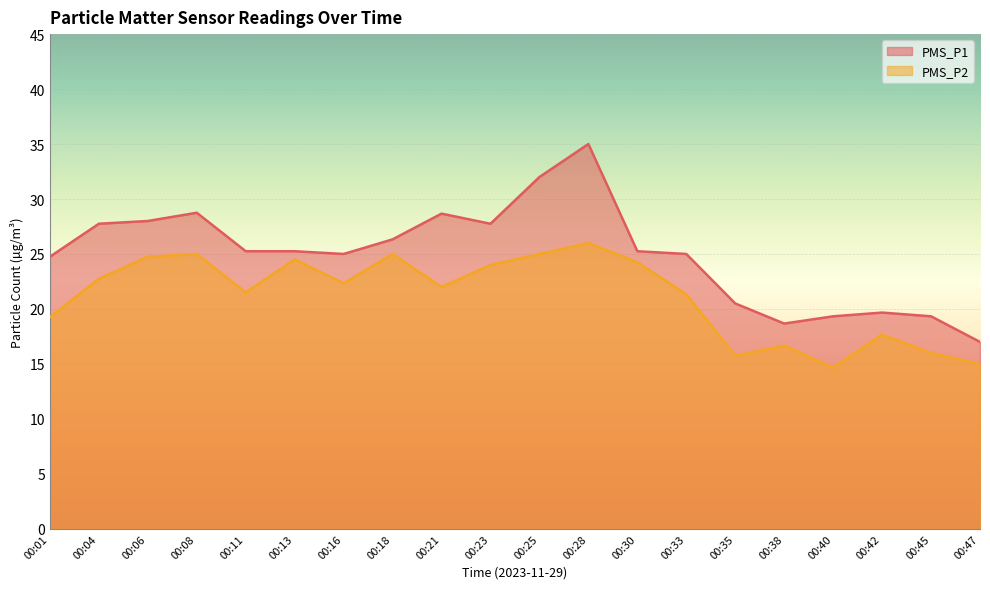

At which label does PMS_P1 reach its peak?

00:28